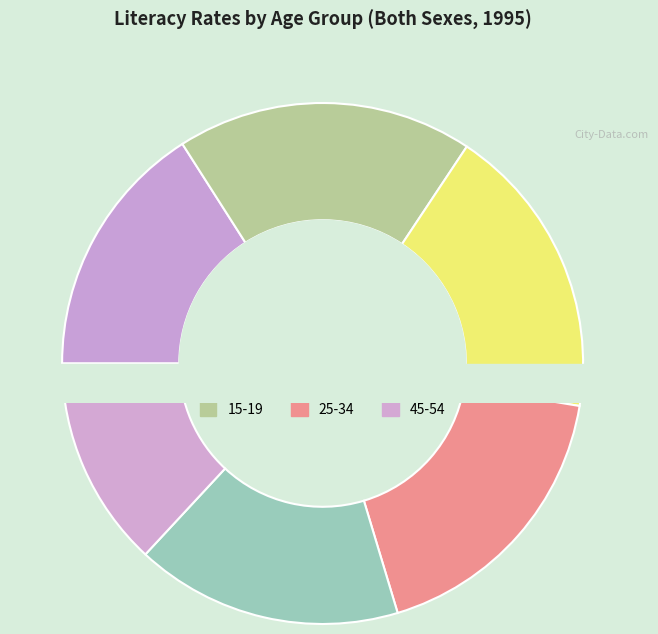

Is it true that 25-34 is 26% of the pie?

False